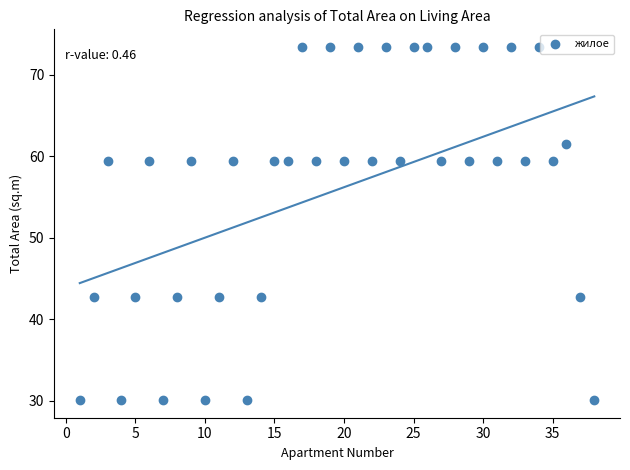

What is the range of Y values (max minus min)?

43.3